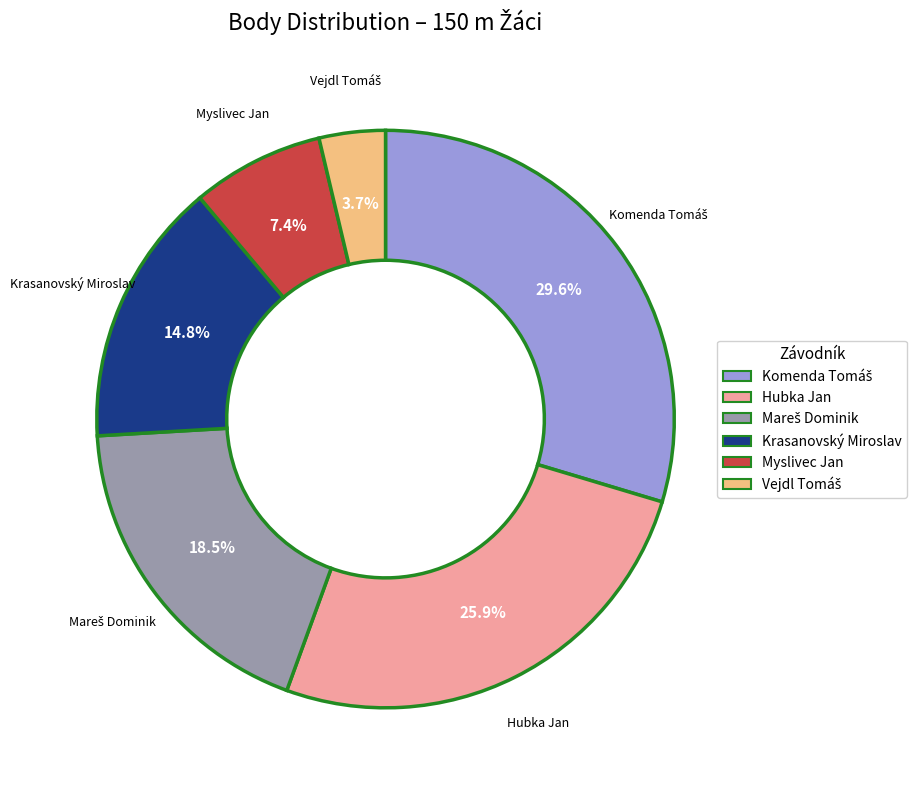

Does Krasanovský Miroslav account for over 50% of the chart?

No